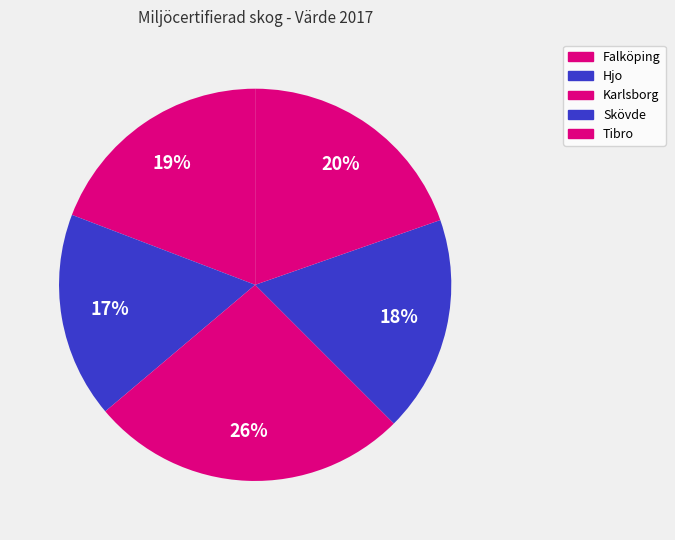

How many segments does this pie chart have?

5